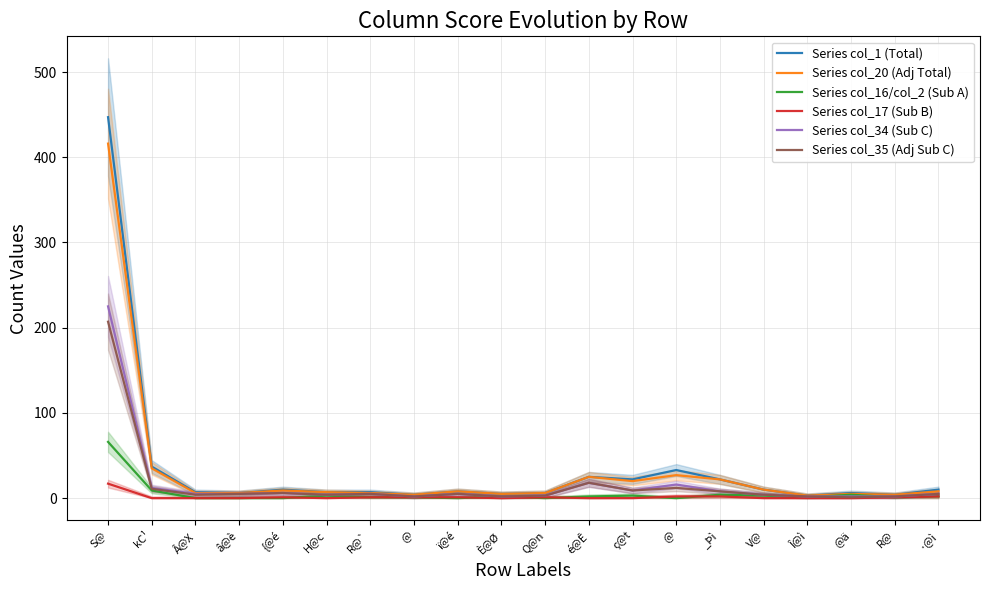

In Series col_35 (Adj Sub C), how many points are higher than both neighbors (excluding endpoints)?

5